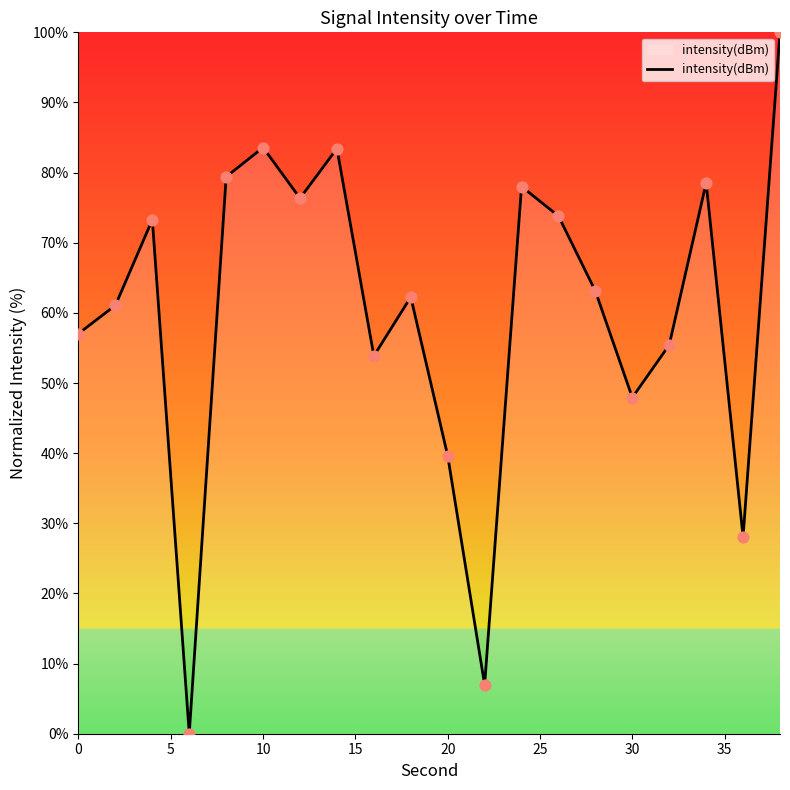

What is the maximum value shown in the chart?

100.0